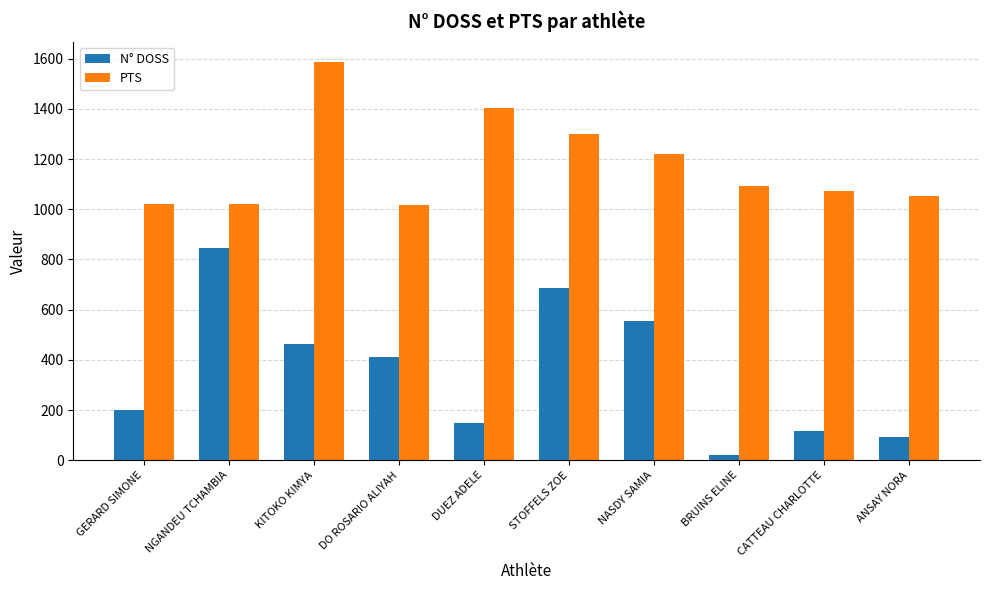

The value of N° DOSS at STOFFELS ZOE is 687. True or false?

True